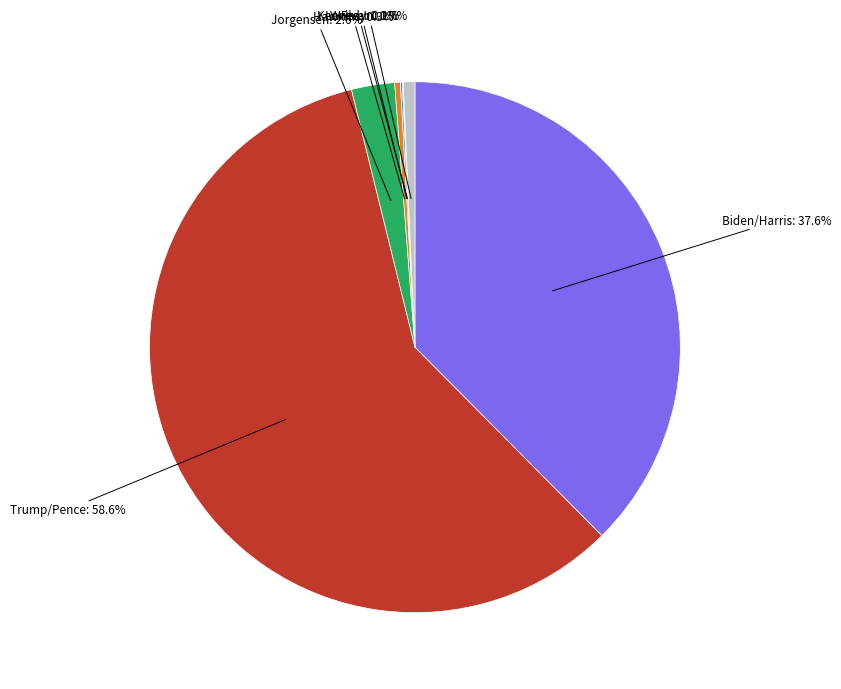

Does any single category account for the majority?

Yes